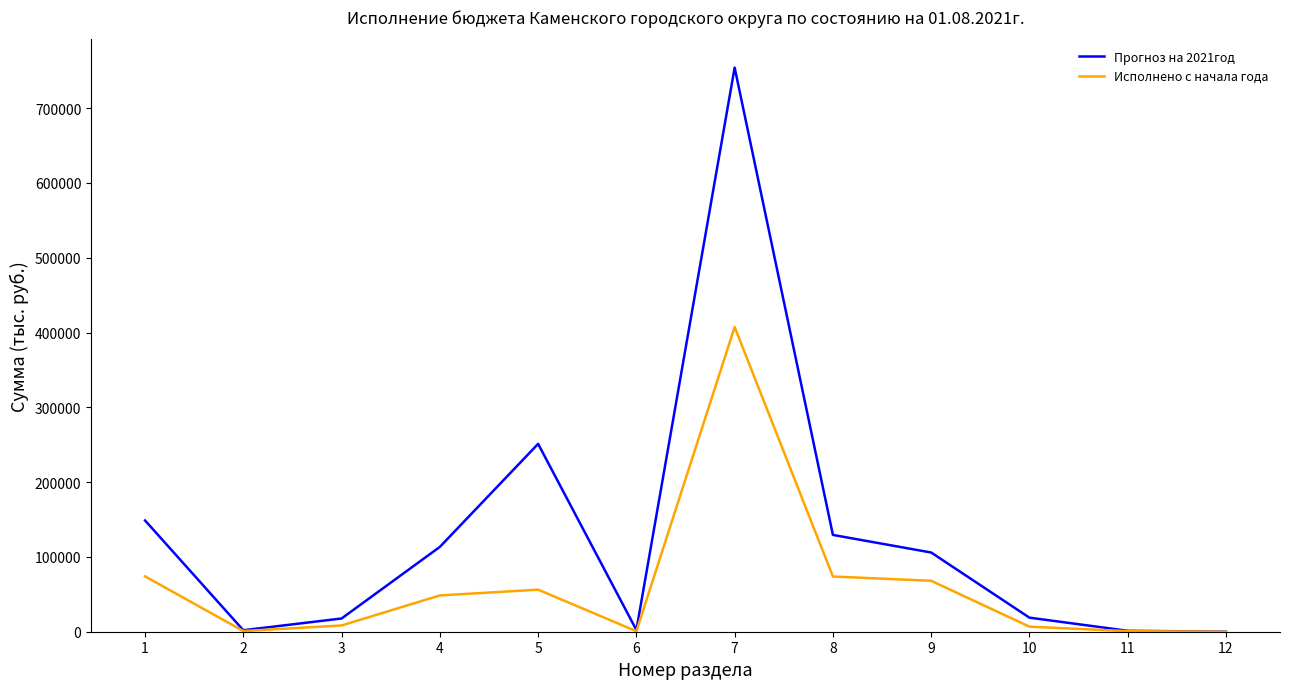

List the series in order of their peak value, lowest first.

Исполнено с начала года, Прогноз на 2021год